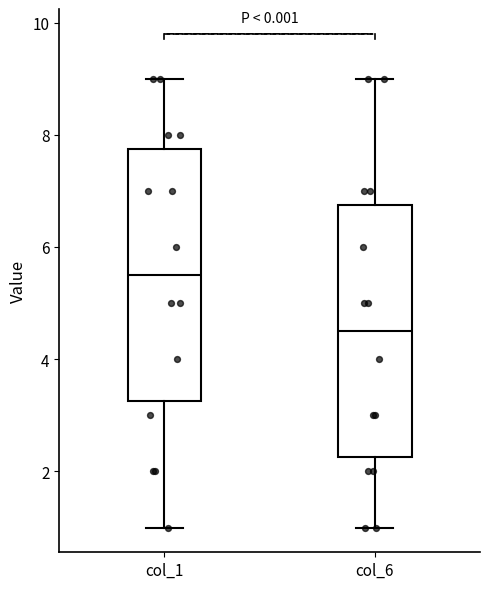

Which box's median line is the highest?

col_1